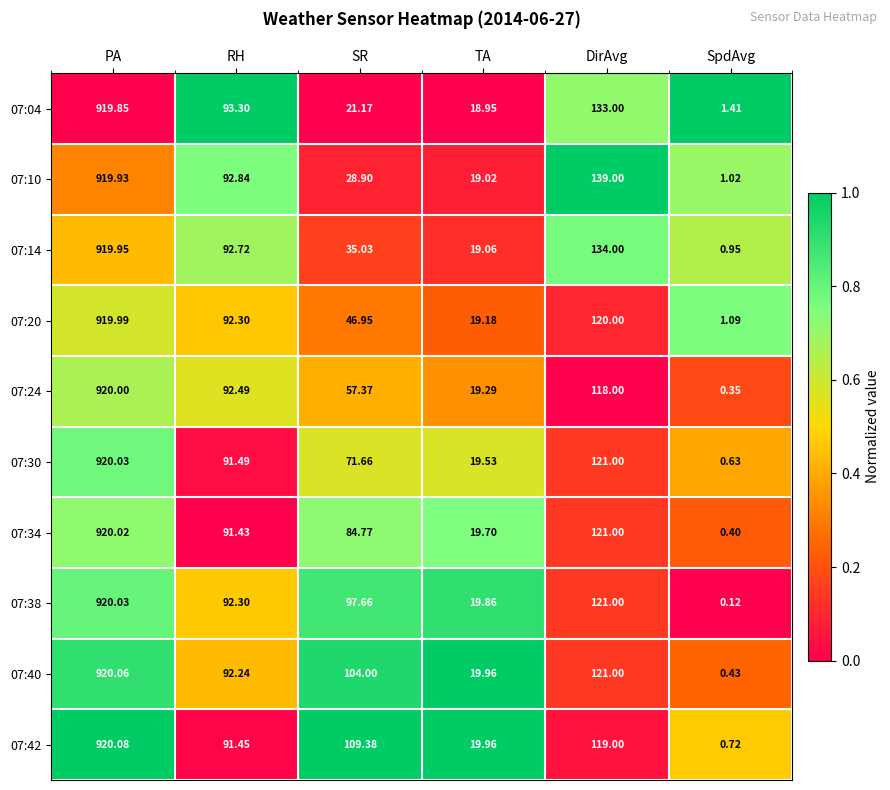

Rank the categories by 07:38 value from lowest to highest.

SpdAvg, TA, RH, SR, DirAvg, PA